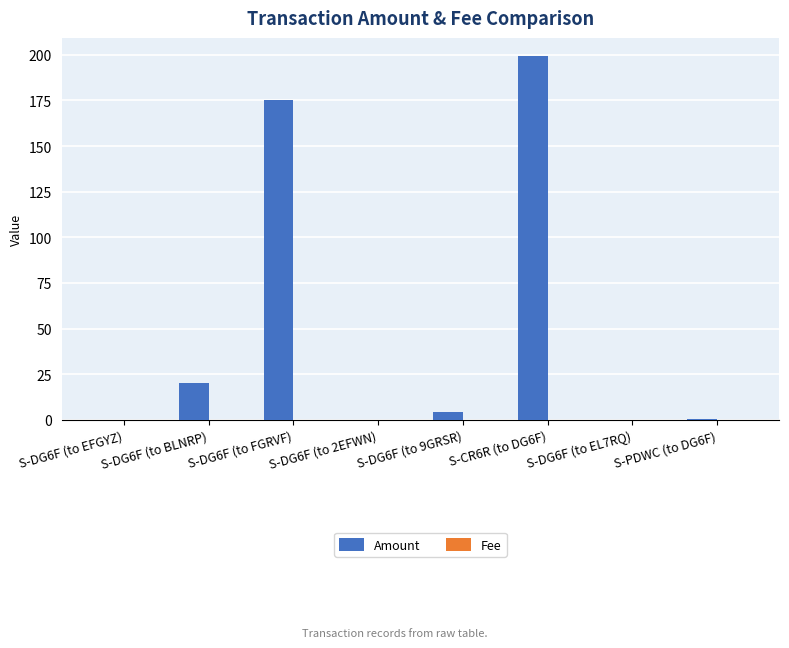

Which series changed the most between S-DG6F (to EFGYZ) and S-CR6R (to DG6F)?

Amount